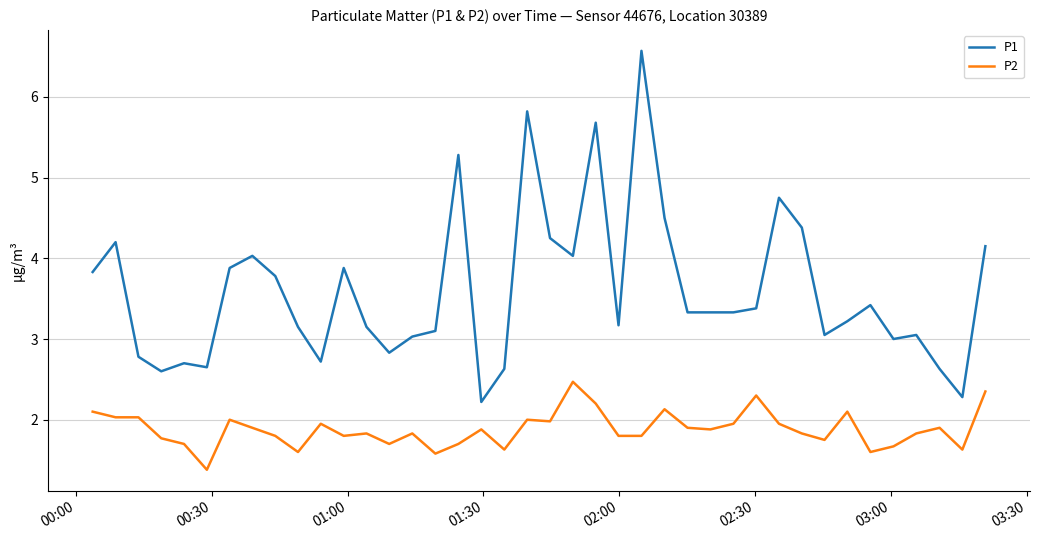

List the series in order of their overall mean, highest first.

P1, P2